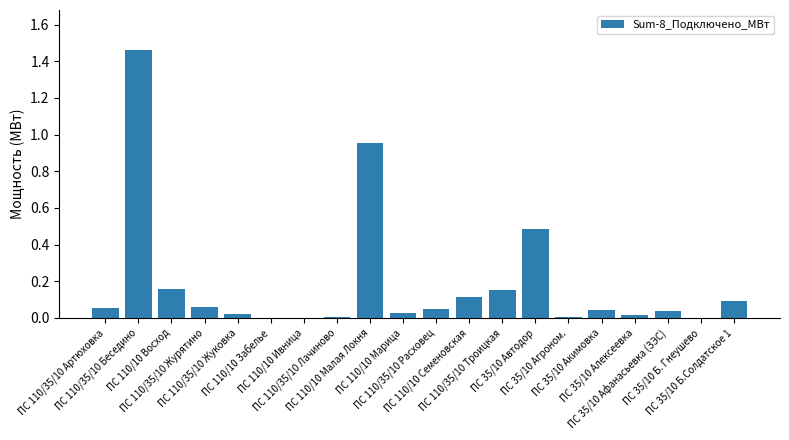

Are the bars horizontal?

No